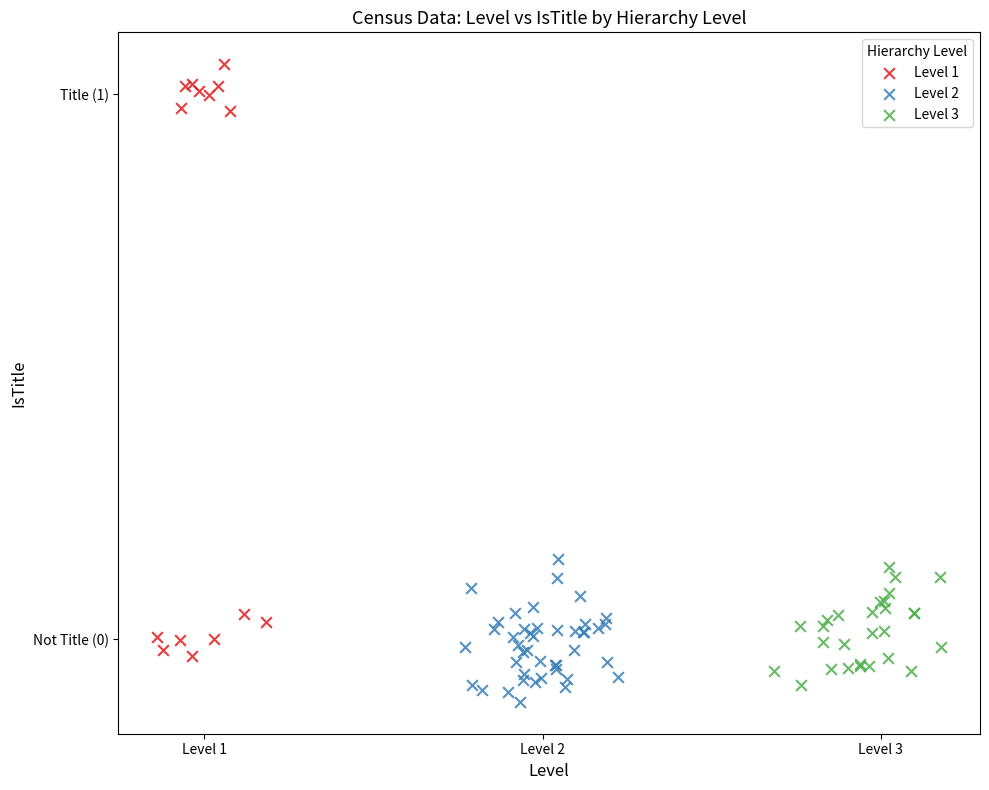

Which series reaches the minimum Y coordinate?

Level 2